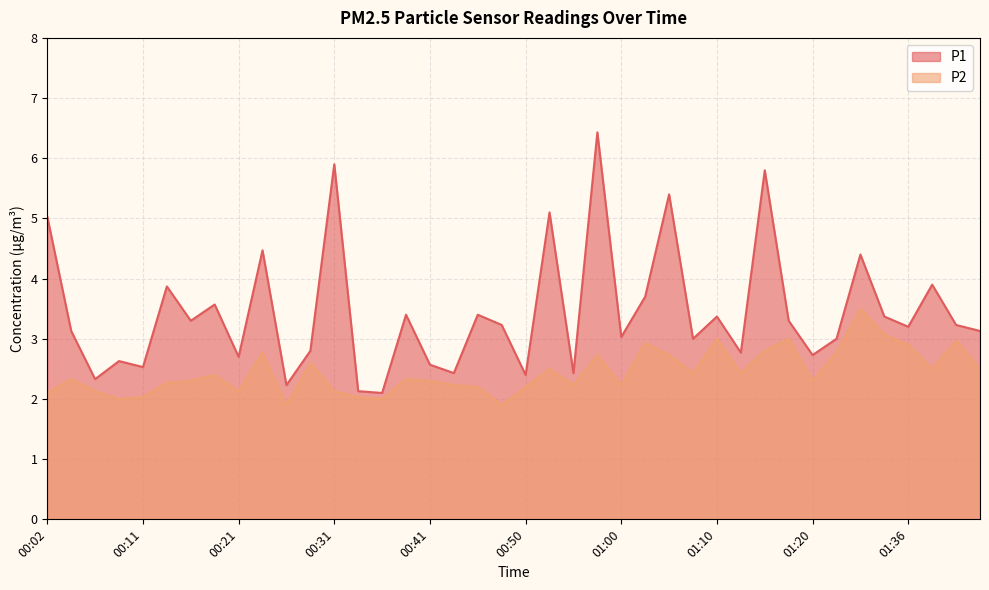

How many series are shown in this chart?

2